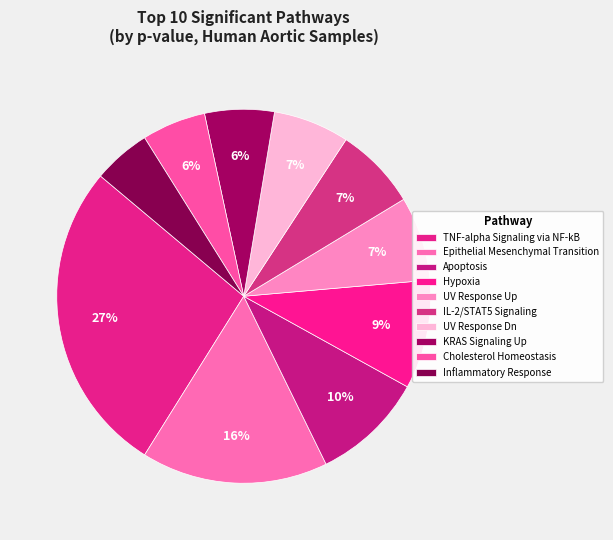

What is the smallest slice in the pie chart?

Inflammatory Response